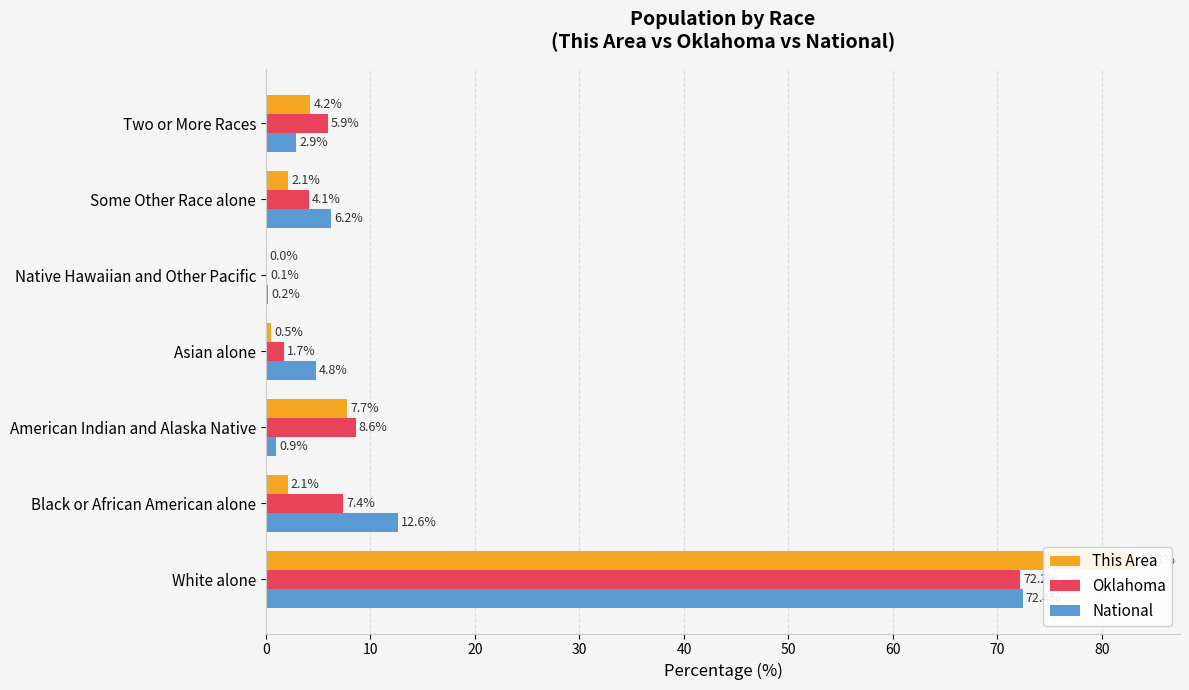

At Asian alone, list the series in order from largest to smallest.

National, Oklahoma, This Area